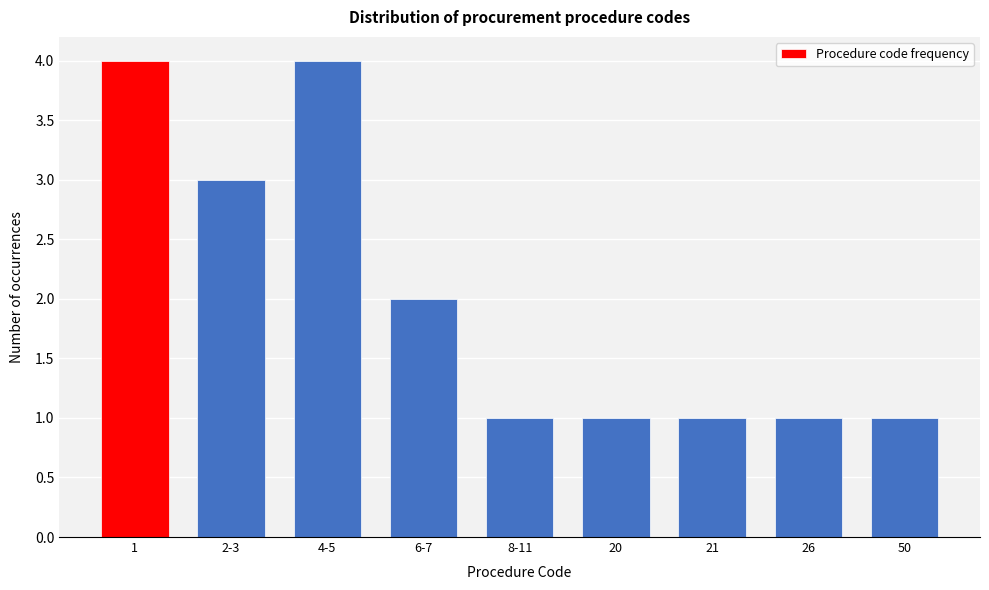

Reading left to right, what are all the values shown in this chart?

4	3	4	2	1	1	1	1	1